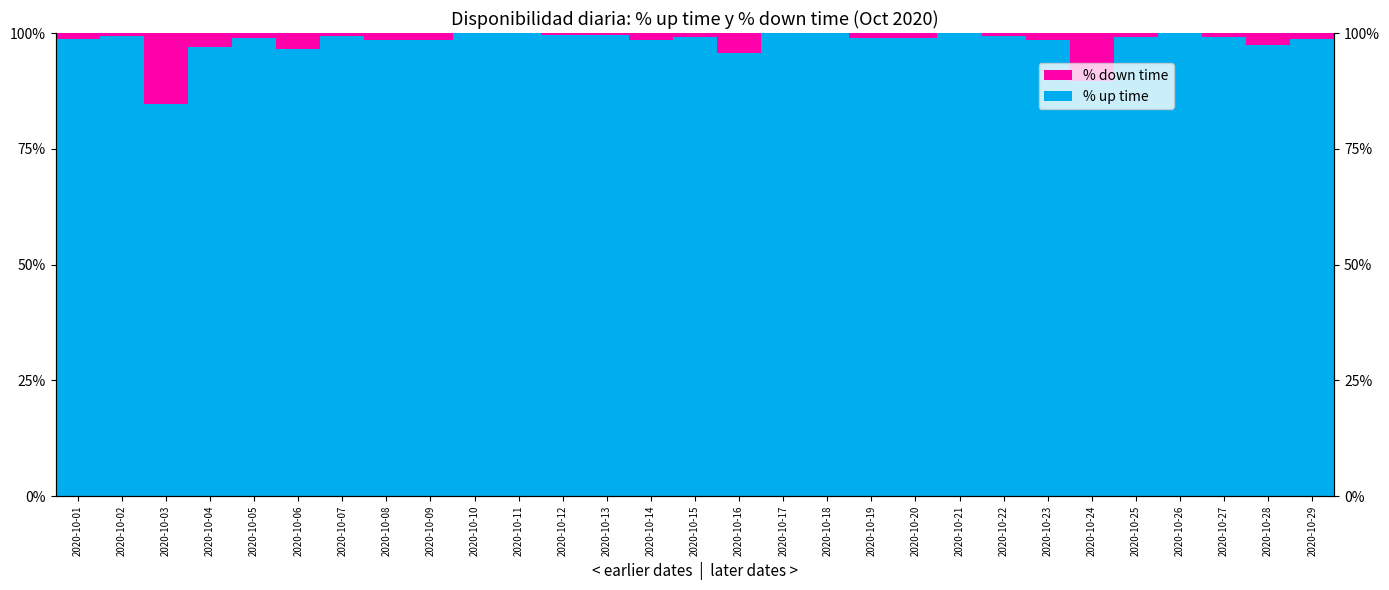

The % down time series shows 0.1 at 2020-10-17. True or false?

False